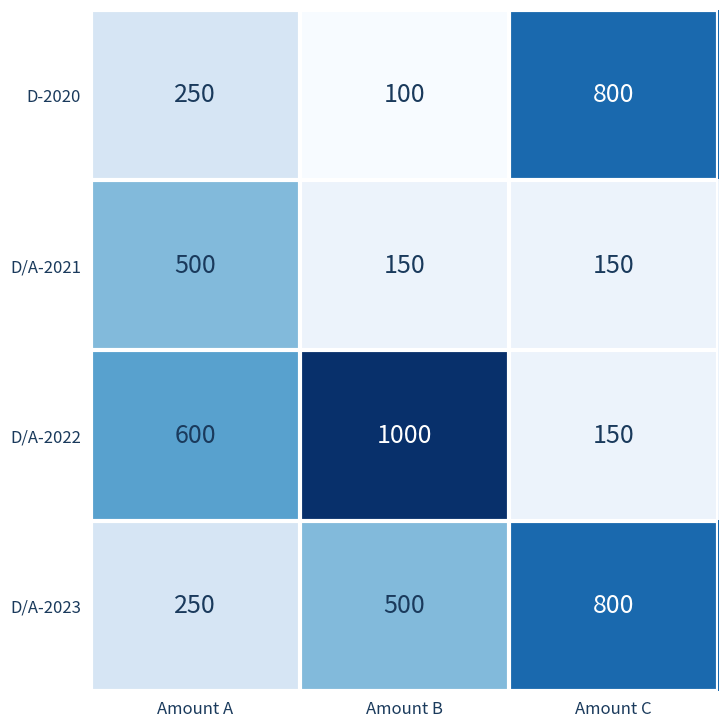

Which label corresponds to the smallest value in the chart?

Amount B